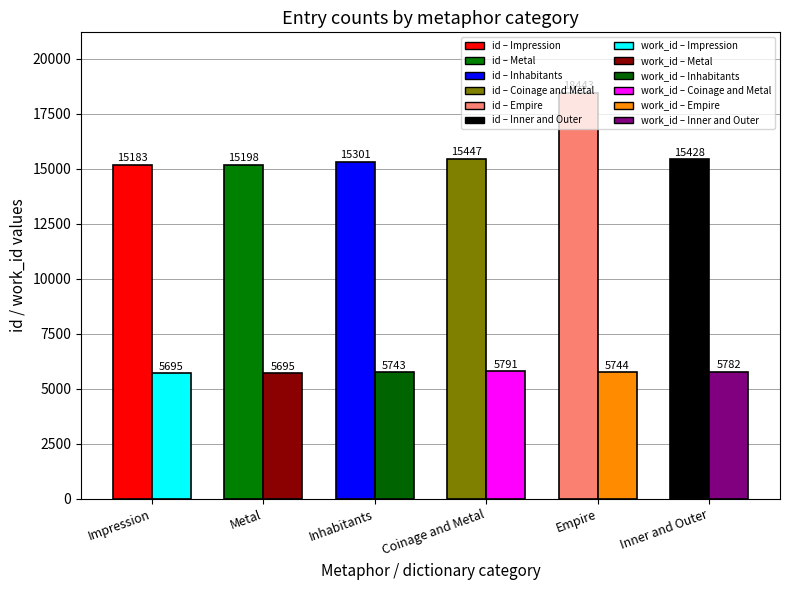

Is the value of work_id at Coinage and Metal greater than the value of id at Coinage and Metal?

No